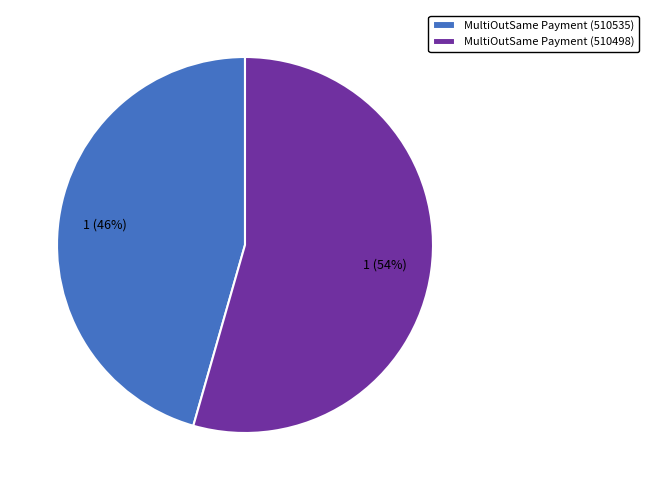

How many segments does this pie chart have?

2